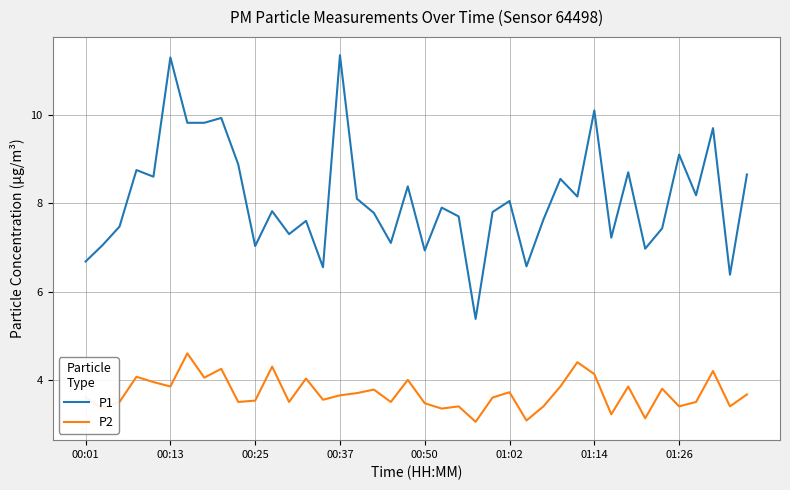

List the series in order of their overall mean, lowest first.

P2, P1